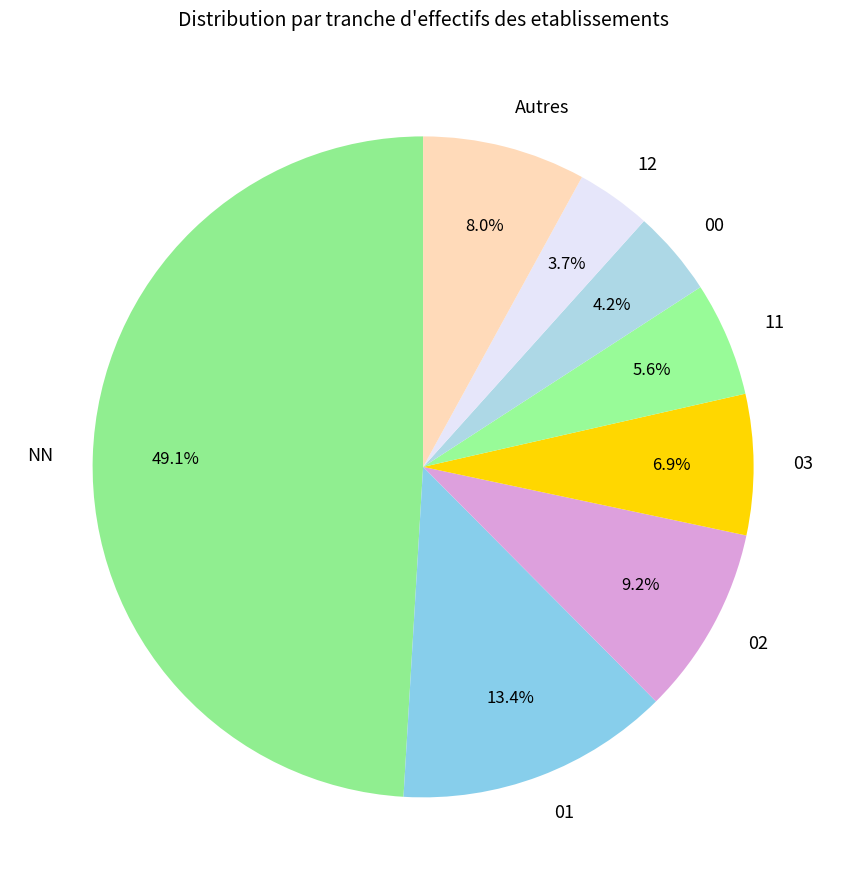

How many segments does this pie chart have?

8